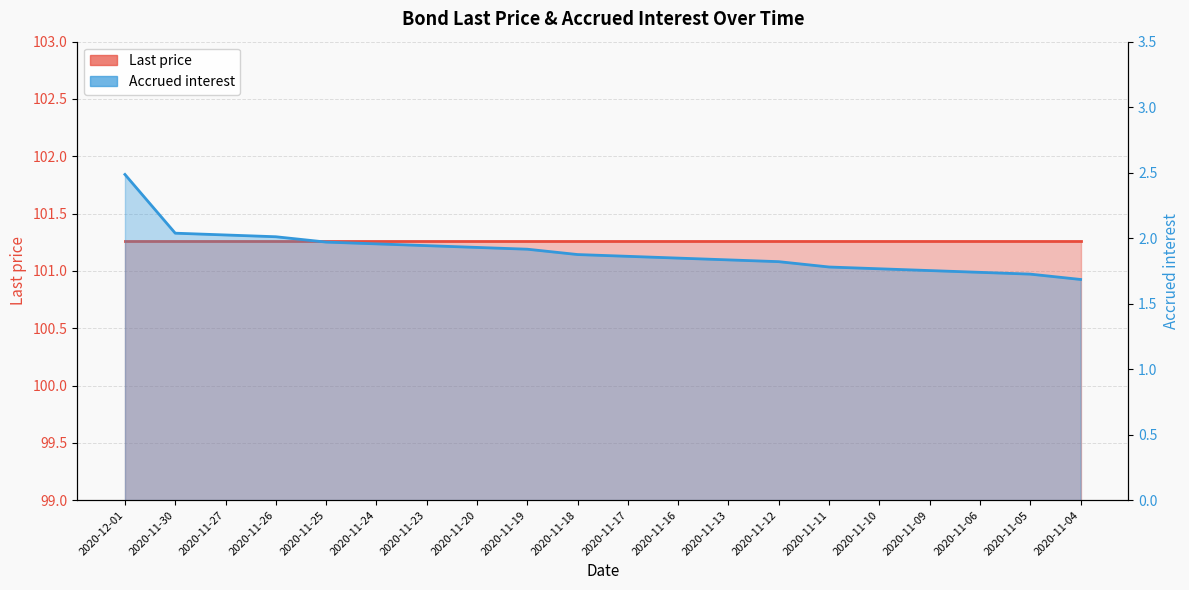

Which series has the largest total across all categories?

Last price